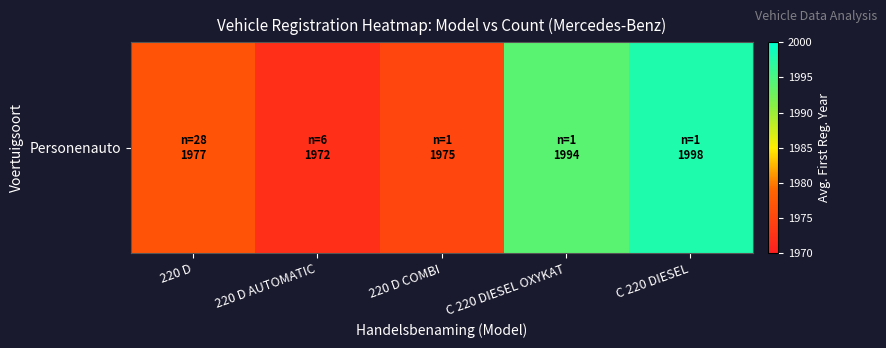

Read the value at 220 D.

1976.7